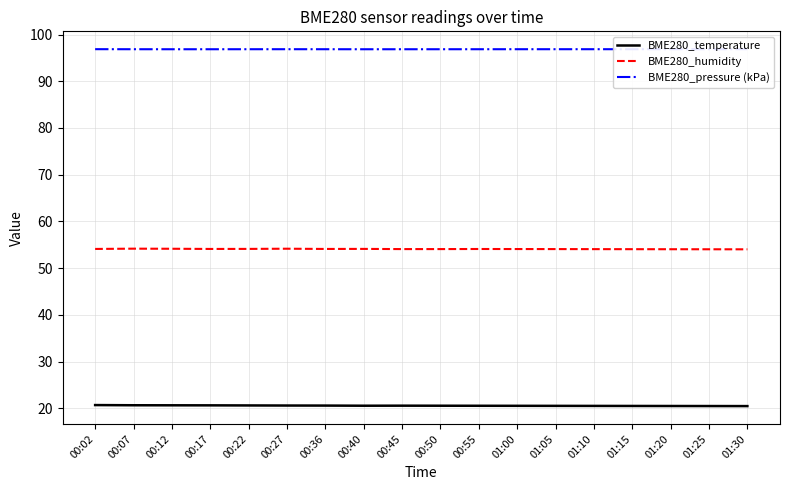

What is the minimum value shown in the chart?

20.5